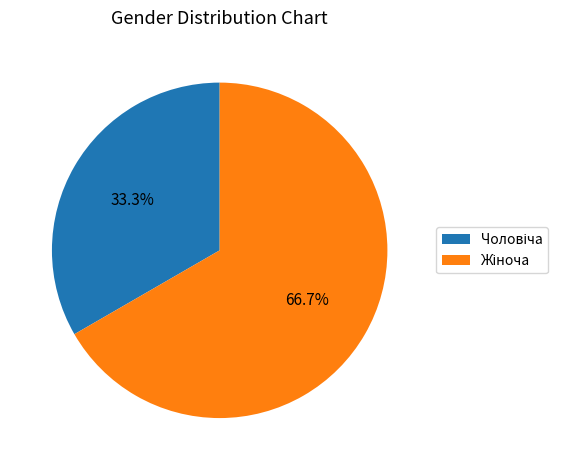

Does any single category account for the majority?

Yes